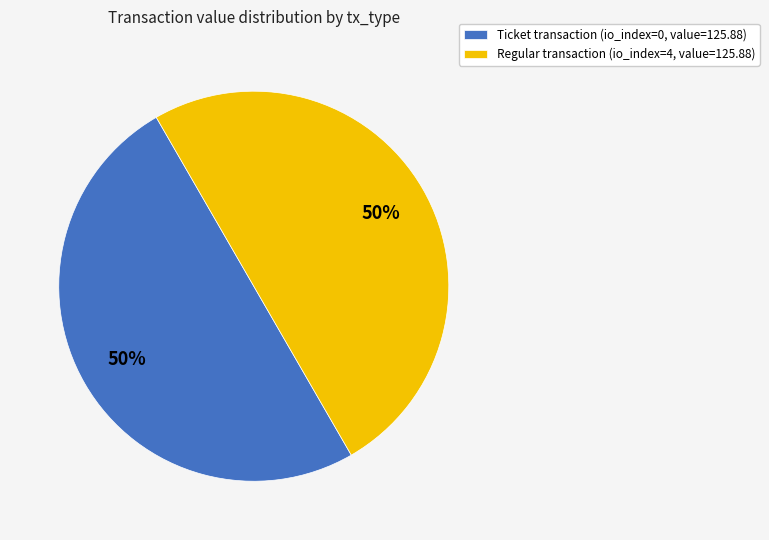

What is the ratio of the value at Regular transaction (io_index=4, value=125.88) to the value at Ticket transaction (io_index=0, value=125.88)?

1.0